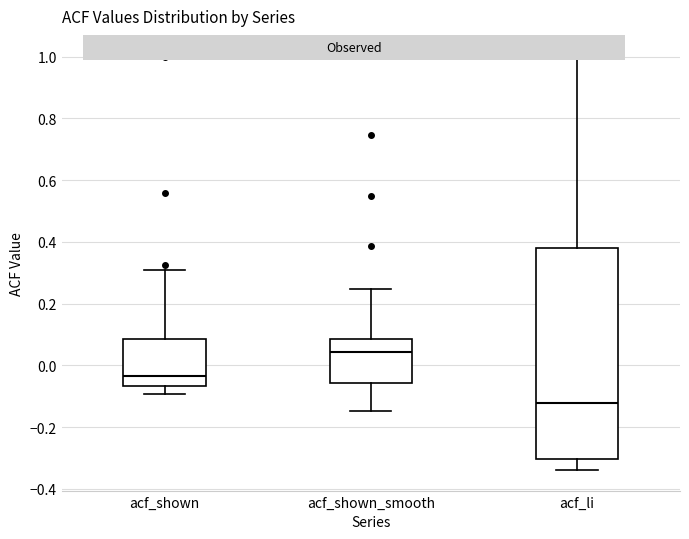

Comparing the boxes themselves (not the whiskers), which one is the tallest?

acf_li